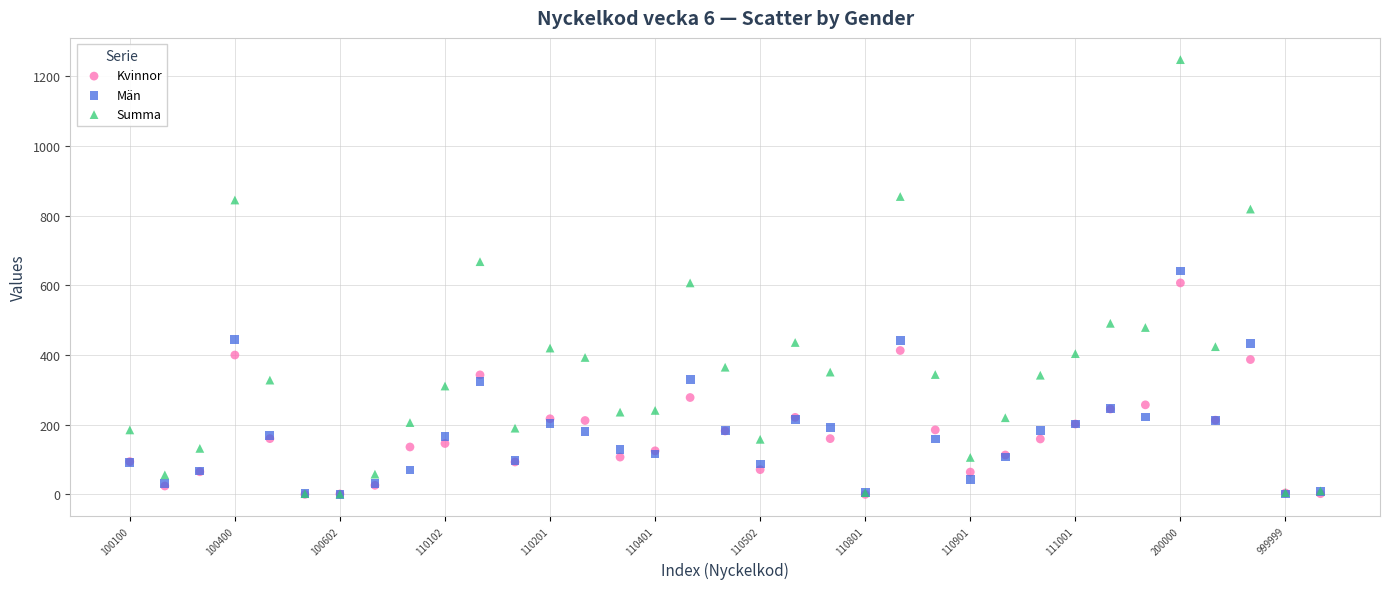

What are all the series names shown in the legend?

Kvinnor, Män, Summa